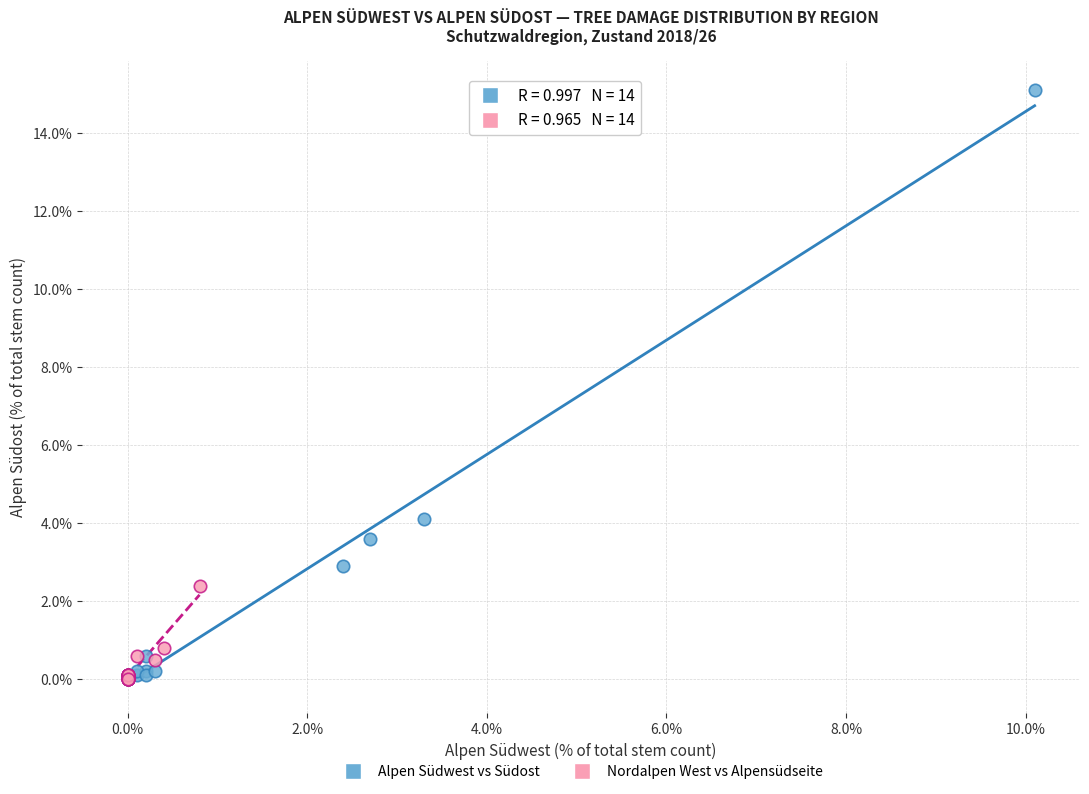

Which series contains the highest Y value?

Alpen Südwest vs Südost